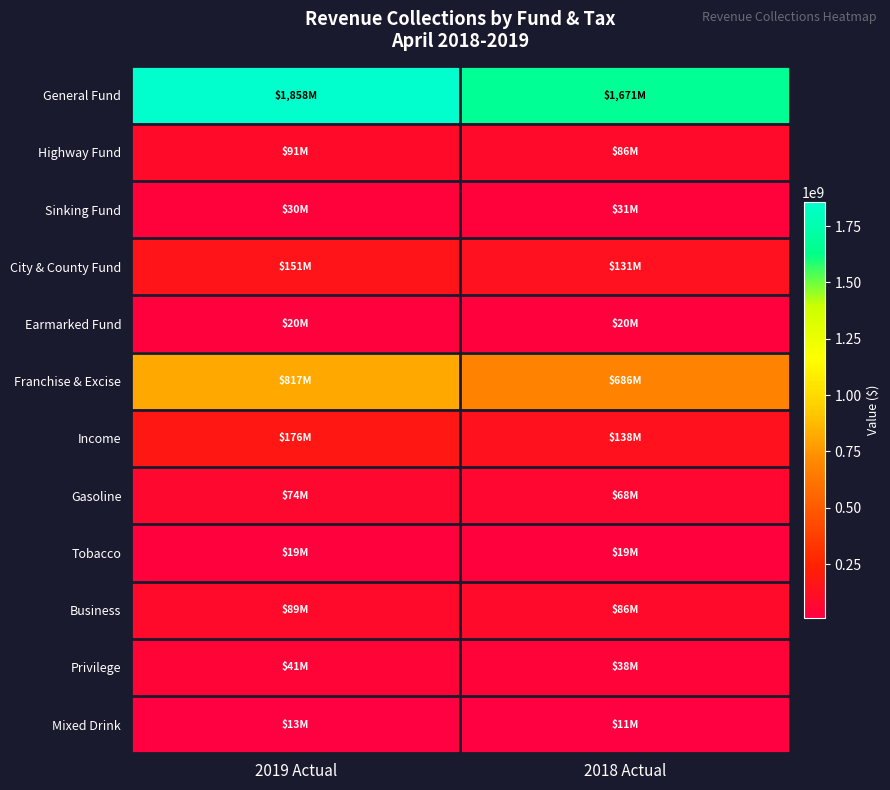

Reading left to right, transcribe all the data shown in this chart.

General Fund: 2019 Actual=1858223000	2018 Actual=1670550000
Highway Fund: 2019 Actual=90749000	2018 Actual=85616000
Sinking Fund: 2019 Actual=29557000	2018 Actual=30856000
City & County Fund: 2019 Actual=151263000	2018 Actual=131074000
Earmarked Fund: 2019 Actual=20334000	2018 Actual=20333000
Franchise & Excise: 2019 Actual=817311000	2018 Actual=686366000
Income: 2019 Actual=176430000	2018 Actual=138045000
Gasoline: 2019 Actual=74348000	2018 Actual=67753000
Tobacco: 2019 Actual=18900000	2018 Actual=19148000
Business: 2019 Actual=89387000	2018 Actual=86465000
Privilege: 2019 Actual=41054000	2018 Actual=37912000
Mixed Drink: 2019 Actual=12900000	2018 Actual=11264000